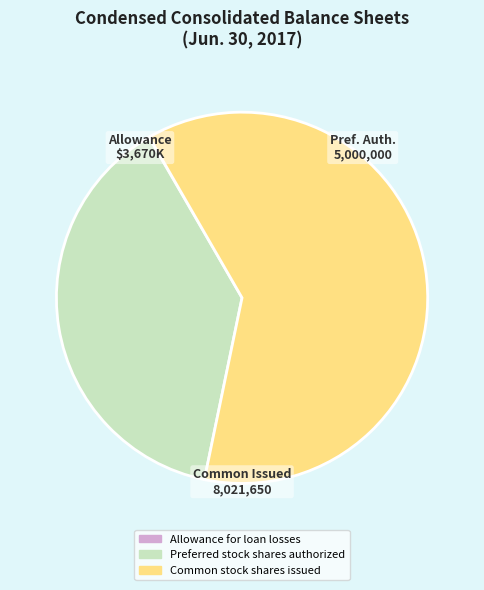

Which category accounts for the majority?

Common stock shares issued